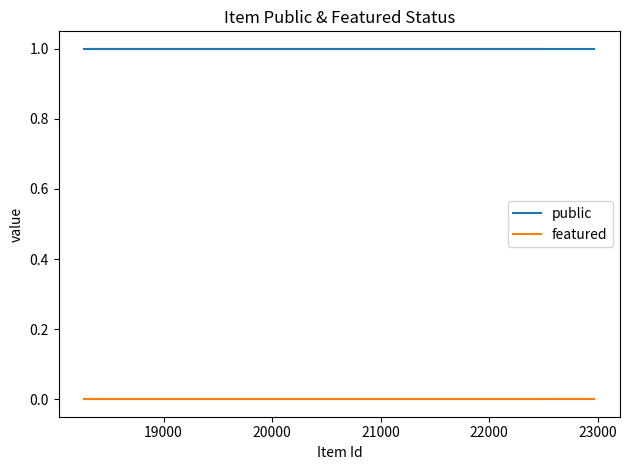

True or false: featured and public intersect in this chart.

False